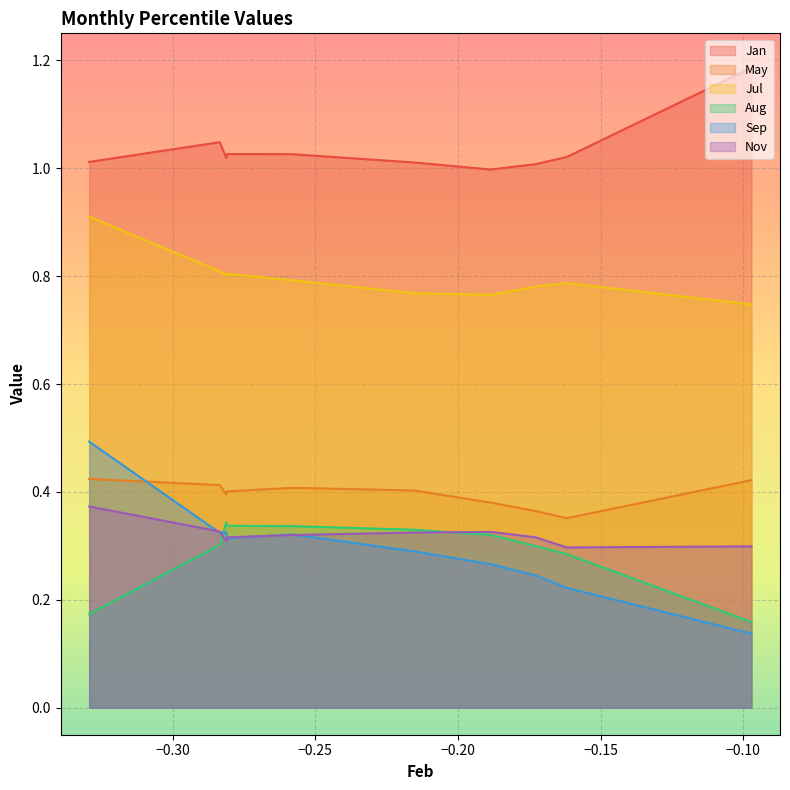

Which series has the largest total across all categories?

Jan